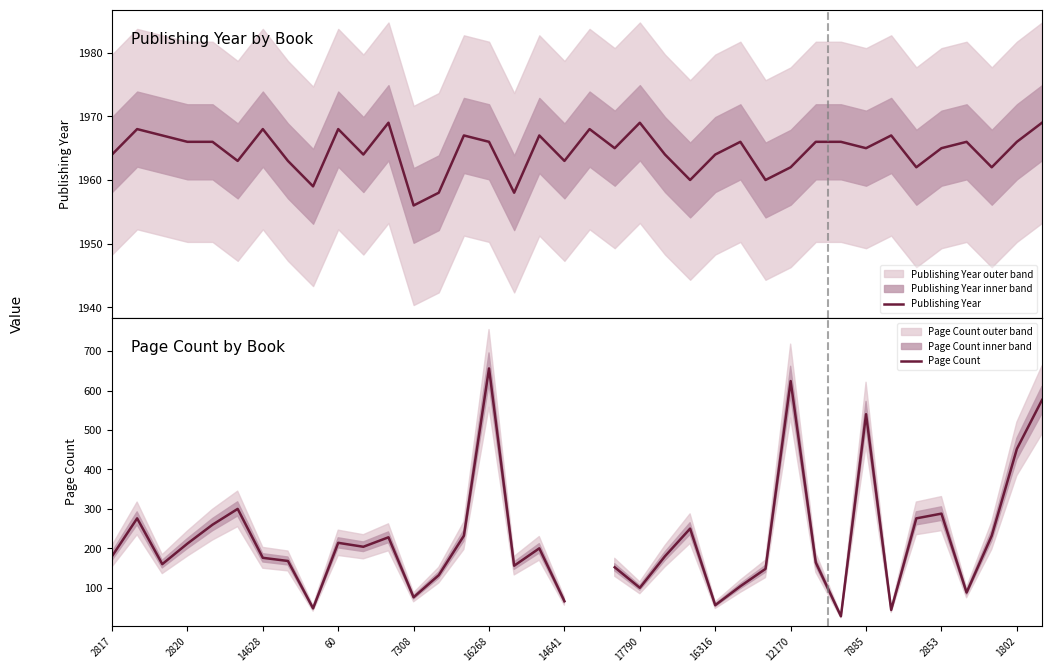

True or false: Page Count has more than 0 interior local peaks.

True